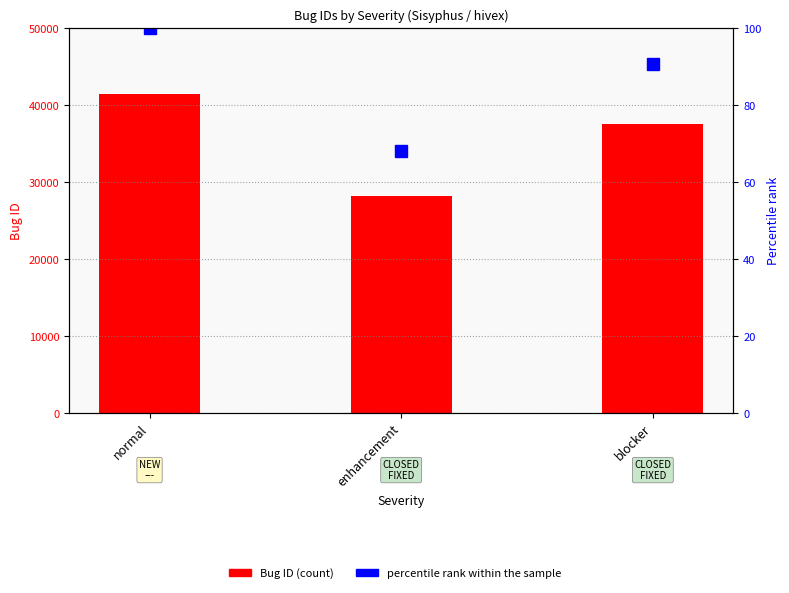

Reading left to right, what are all the values shown in this chart?

Bug ID: 41447.0	28210.0	37577.0
percentile rank within the sample: 100.0	68.1	90.7